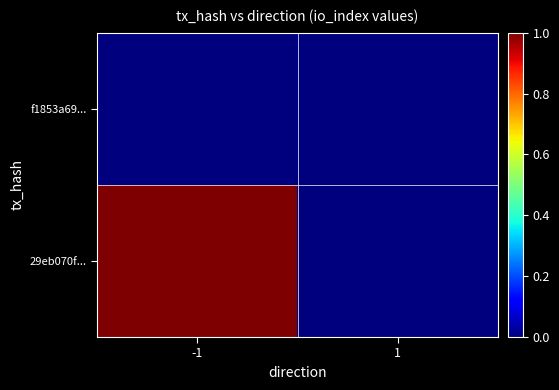

What is the spread (max minus min) of values at -1?

1